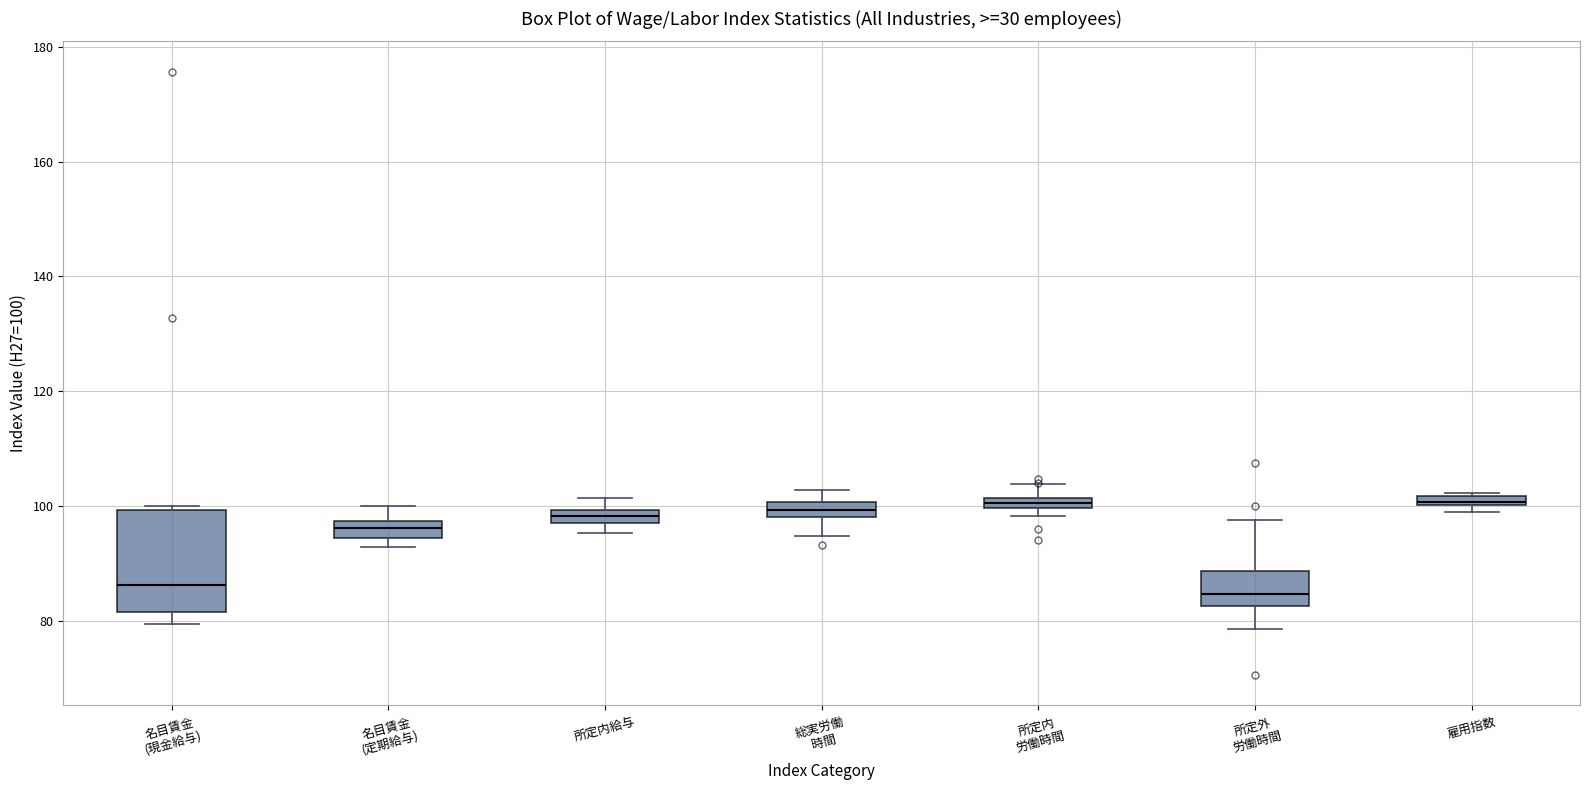

Where does the upper whisker of the box for 総実労働 時間 end on the y-axis? The values are not printed on the chart, so give them approximately, as read against the axis.

102